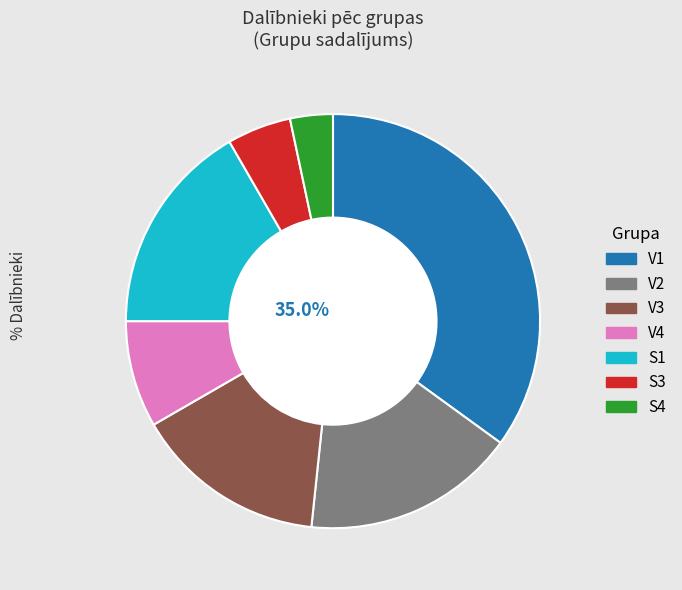

Count the number of slices in the pie.

7